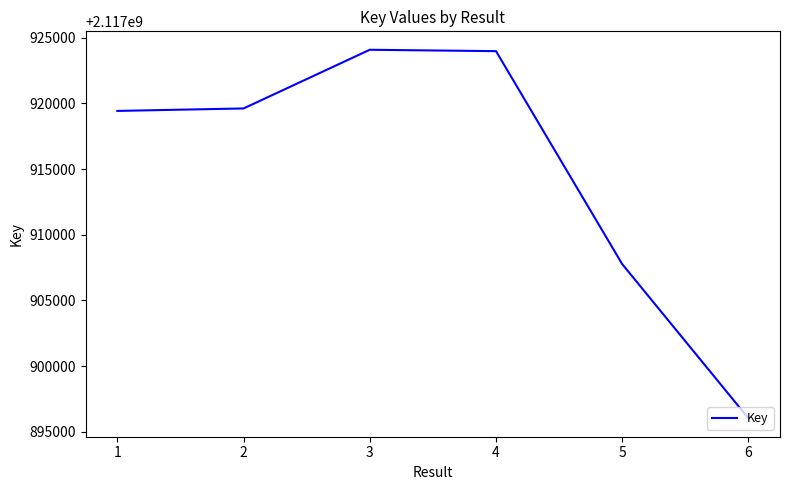

Approximately how many times larger is the value at 2 compared to 1?

1.0